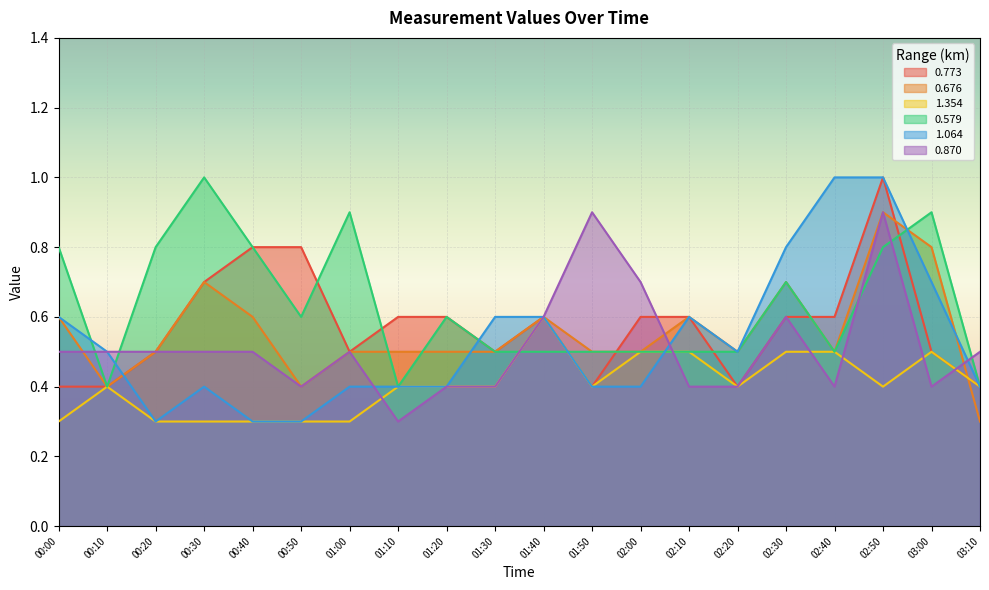

How many lines are shown in the chart?

6